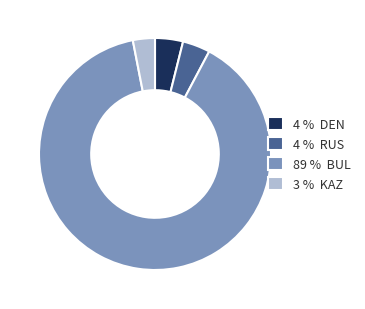

Is there any slice that represents more than half of the pie?

Yes